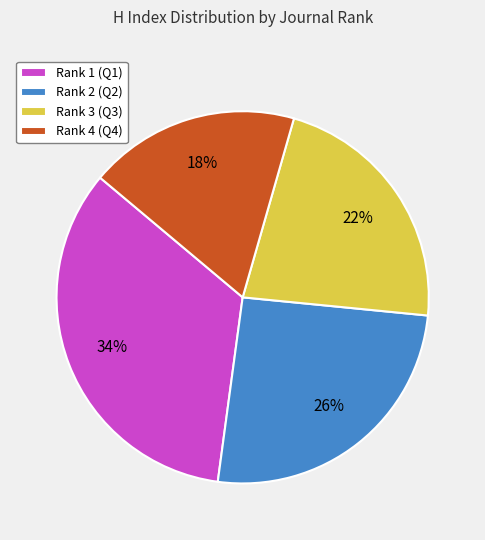

Which category has the biggest portion of the pie?

Rank 1 (Q1)